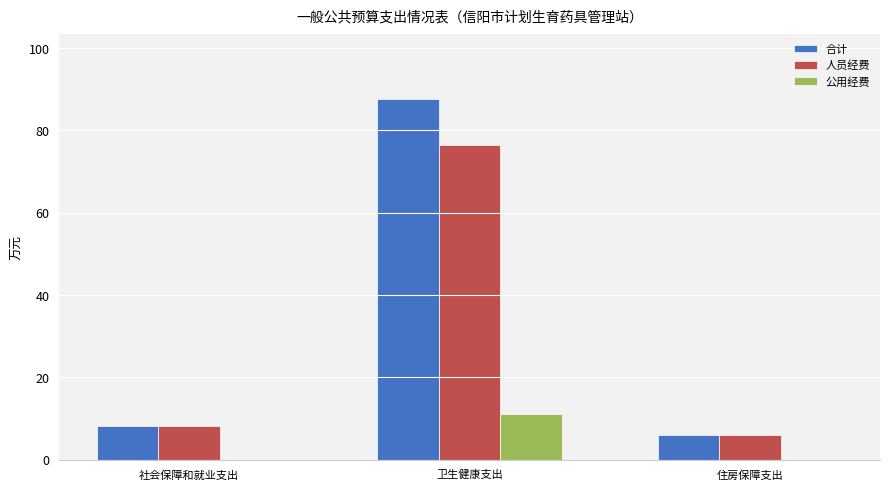

What is the greatest value displayed?

87.6